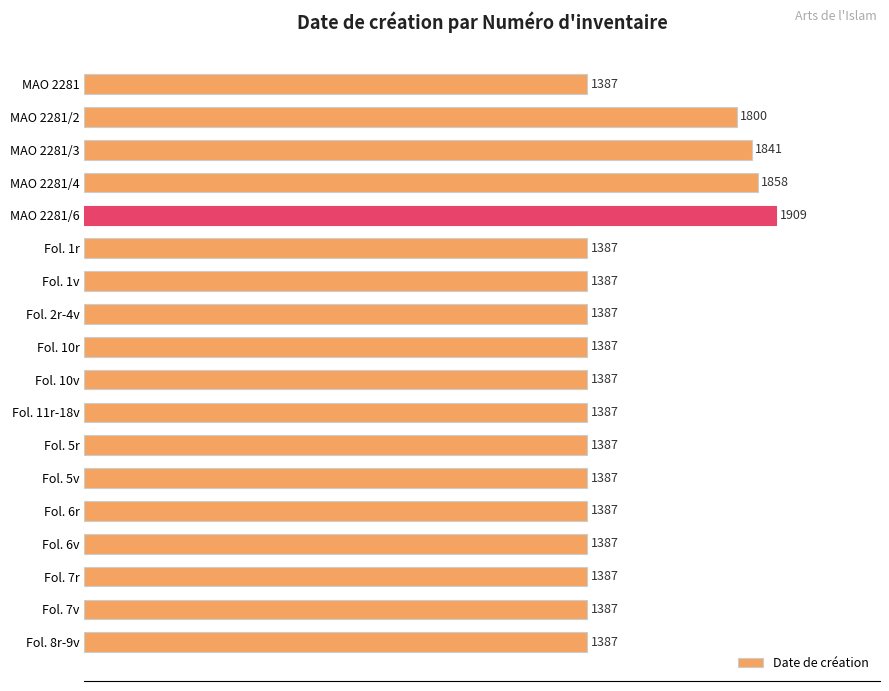

How many bars are there in total?

18